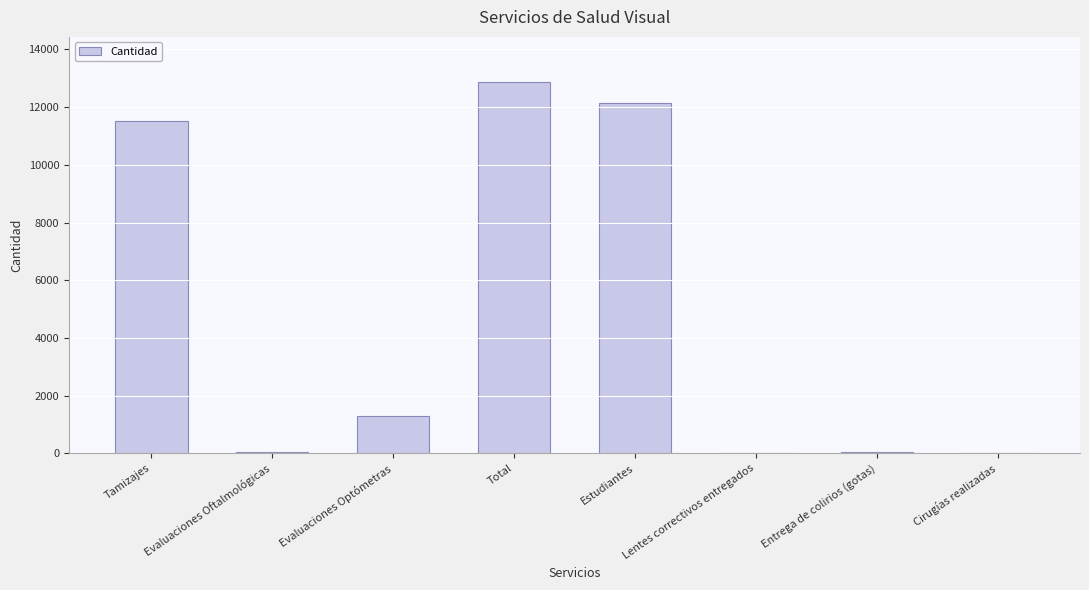

Which label corresponds to the largest value in the chart?

Total